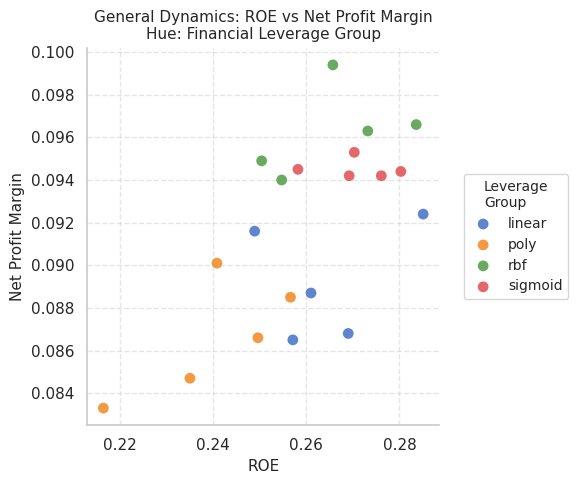

What are all the series names shown in the legend?

linear, poly, rbf, sigmoid